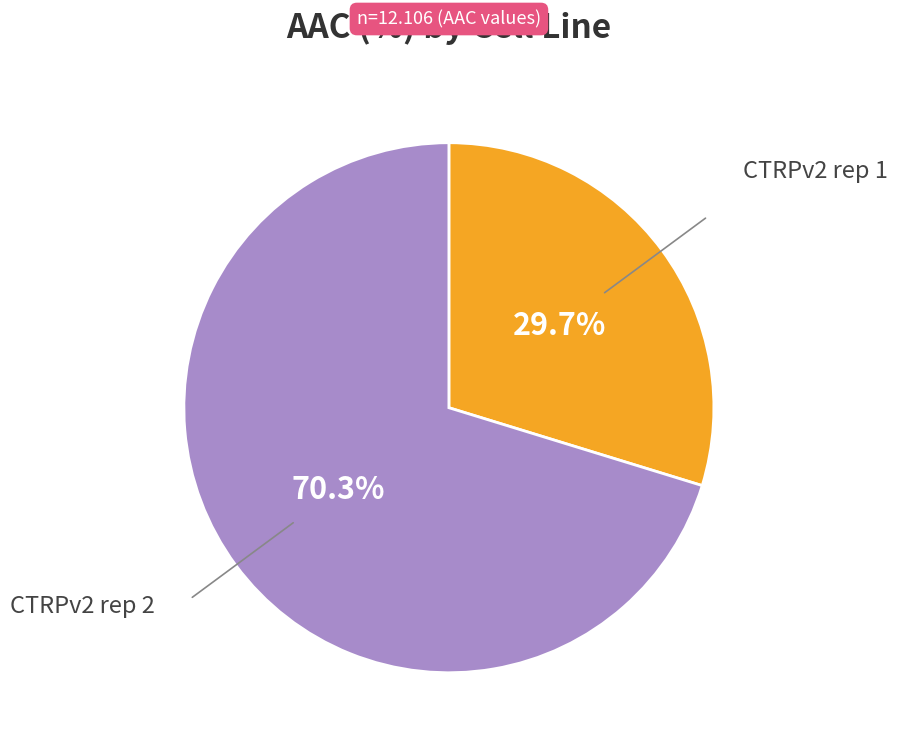

Does any single category account for the majority?

Yes